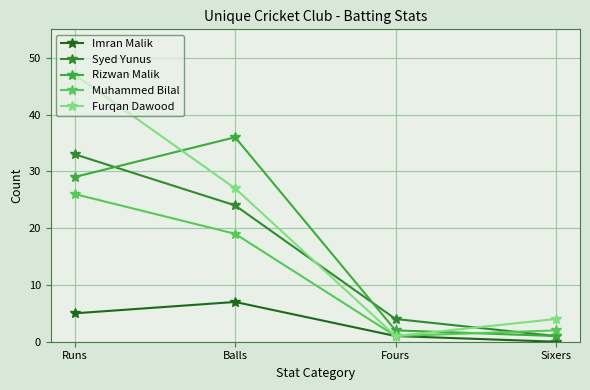

What is the spread (max minus min) of values at Balls?

29